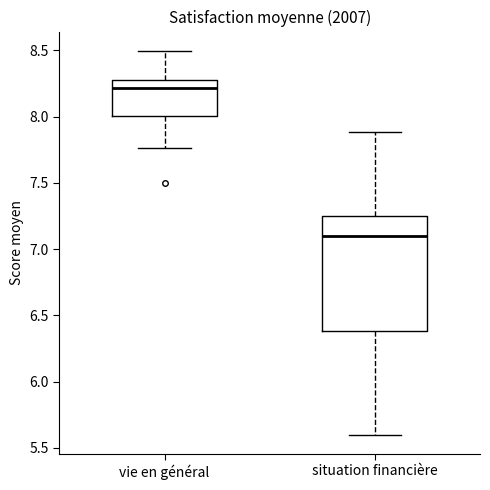

Reading left to right, transcribe this box plot: for each box, give where its median line is, the range the box spans, and where its two whiskers end, as read against the y-axis. The values are not printed on the chart, so give them approximately, as read against the axis.

vie en général: median 8.20, box 8.00 to 8.30, whiskers 7.75 to 8.50
situation financière: median 7.10, box 6.40 to 7.25, whiskers 5.60 to 7.90